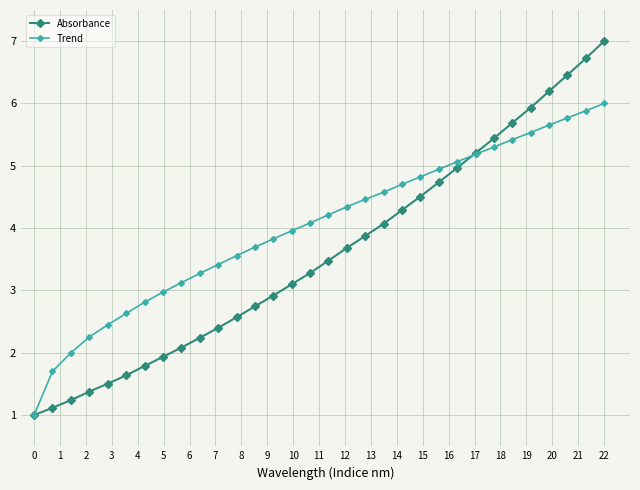

What is the highest value of the Trend series?

6.0